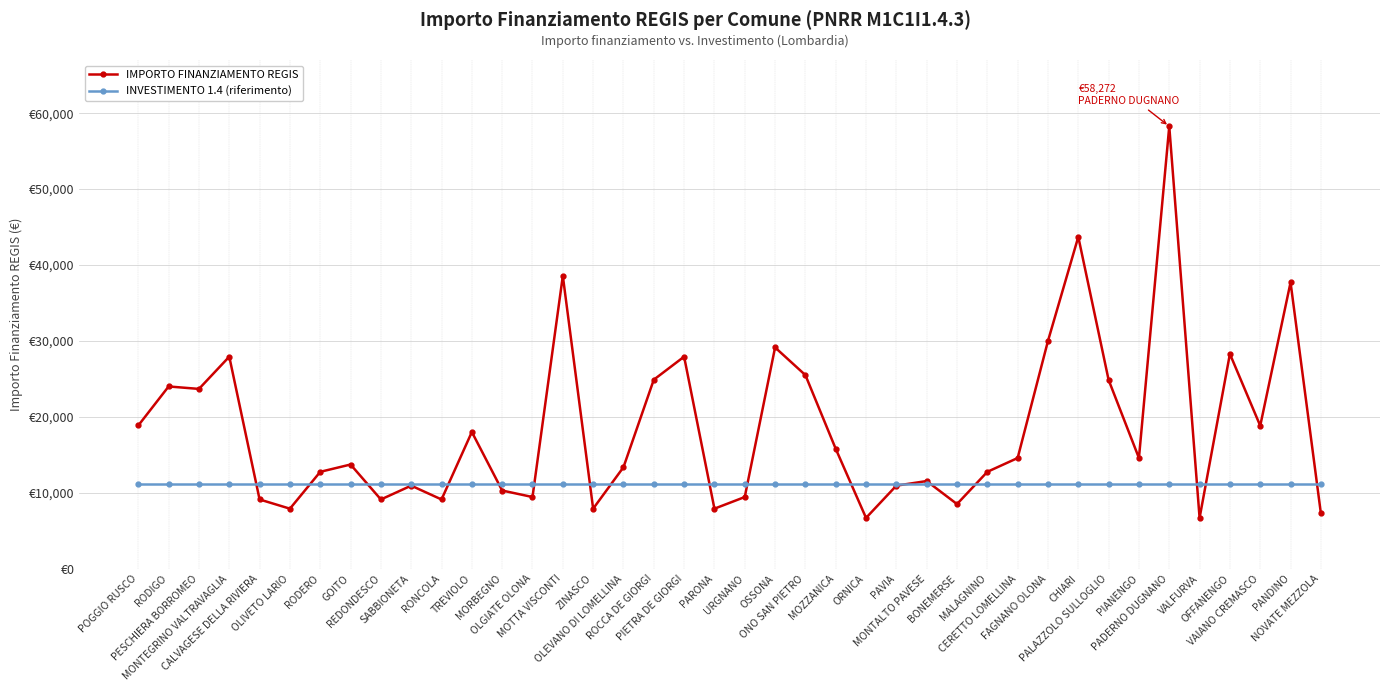

What is the difference between the highest and lowest values at BONEMERSE?

2605.1